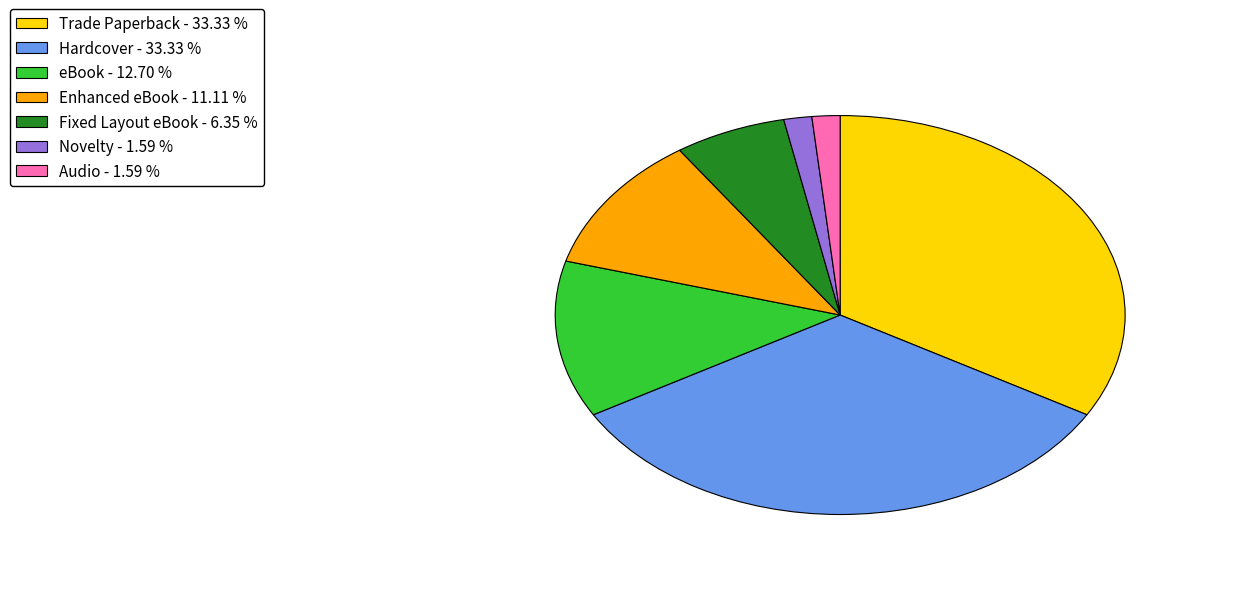

True or false: Trade Paperback accounts for 47% of the total.

False